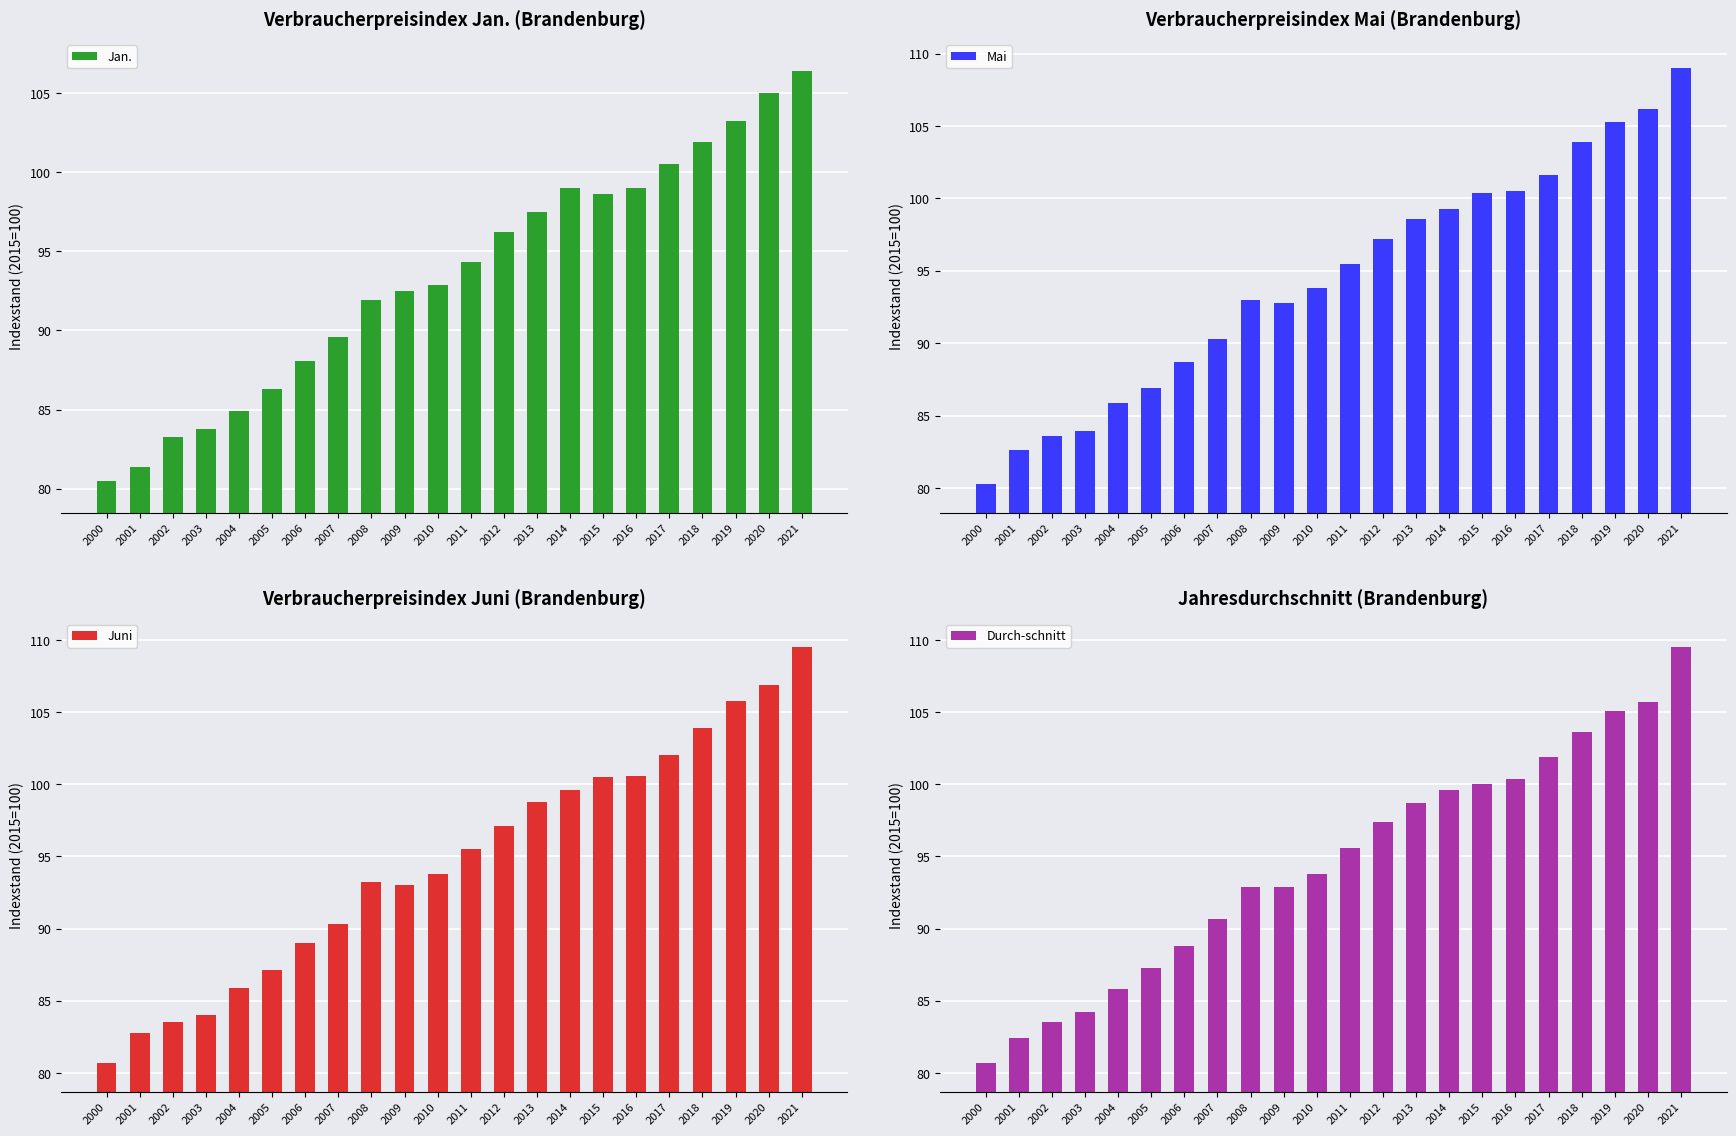

What is the value of the Juni bar at the 2nd from the left?

82.8